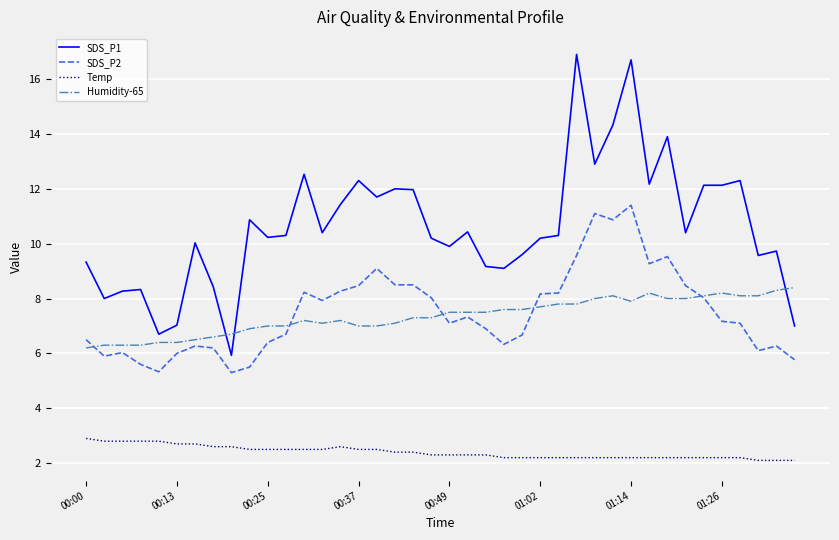

What is the maximum value shown in the chart?

16.9